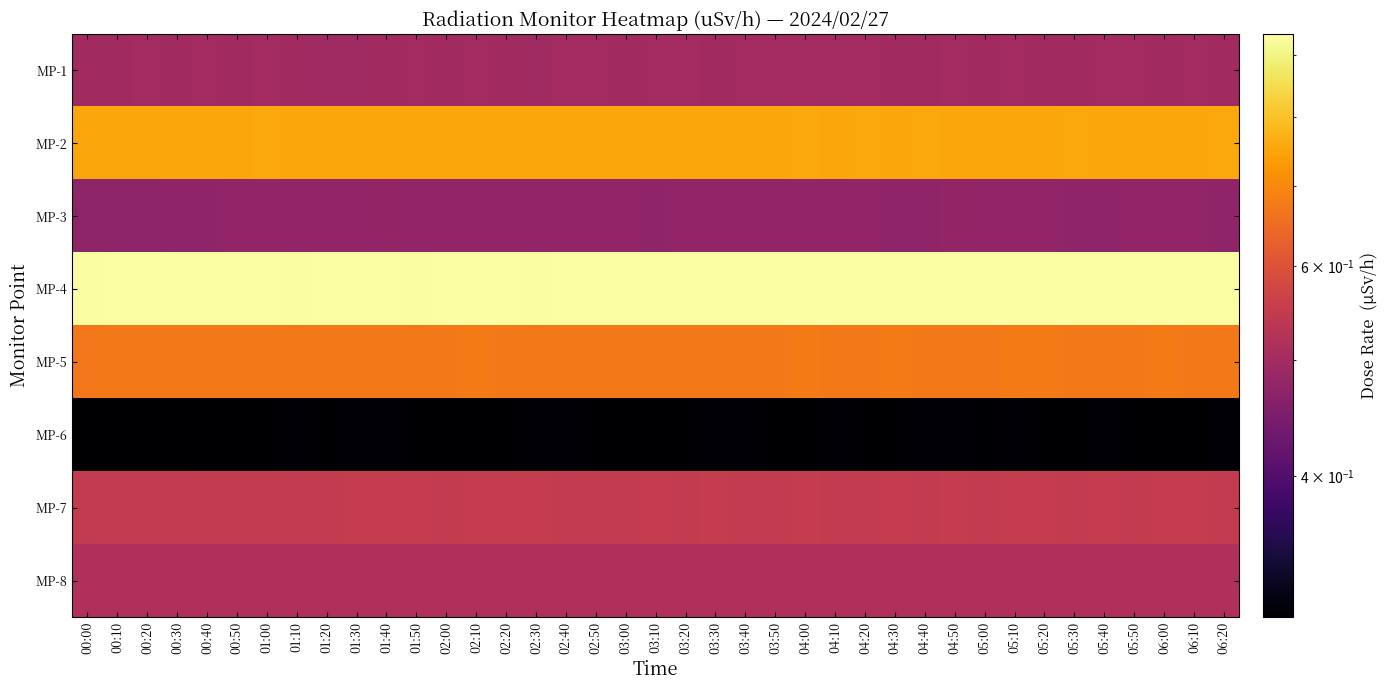

Reading left to right, transcribe all the data shown in this chart.

MP-1: 00:00=0.5	00:10=0.5	00:20=0.5	00:30=0.5	00:40=0.5	00:50=0.5	01:00=0.5	01:10=0.5	01:20=0.5	01:30=0.5	01:40=0.5	01:50=0.5	02:00=0.5	02:10=0.5	02:20=0.5	02:30=0.5	02:40=0.5	02:50=0.5	03:00=0.5	03:10=0.5	03:20=0.5	03:30=0.5	03:40=0.5	03:50=0.5	04:00=0.5	04:10=0.5	04:20=0.5	04:30=0.5	04:40=0.5	04:50=0.5	05:00=0.5	05:10=0.5	05:20=0.5	05:30=0.5	05:40=0.5	05:50=0.5	06:00=0.5	06:10=0.5	06:20=0.5
MP-2: 00:00=0.8	00:10=0.8	00:20=0.8	00:30=0.8	00:40=0.8	00:50=0.8	01:00=0.8	01:10=0.8	01:20=0.8	01:30=0.8	01:40=0.8	01:50=0.8	02:00=0.8	02:10=0.8	02:20=0.8	02:30=0.8	02:40=0.8	02:50=0.8	03:00=0.8	03:10=0.8	03:20=0.8	03:30=0.8	03:40=0.8	03:50=0.8	04:00=0.8	04:10=0.8	04:20=0.8	04:30=0.8	04:40=0.8	04:50=0.8	05:00=0.8	05:10=0.8	05:20=0.8	05:30=0.8	05:40=0.8	05:50=0.8	06:00=0.8	06:10=0.8	06:20=0.8
MP-3: 00:00=0.5	00:10=0.5	00:20=0.5	00:30=0.5	00:40=0.5	00:50=0.5	01:00=0.5	01:10=0.5	01:20=0.5	01:30=0.5	01:40=0.5	01:50=0.5	02:00=0.5	02:10=0.5	02:20=0.5	02:30=0.5	02:40=0.5	02:50=0.5	03:00=0.5	03:10=0.5	03:20=0.5	03:30=0.5	03:40=0.5	03:50=0.5	04:00=0.5	04:10=0.5	04:20=0.5	04:30=0.5	04:40=0.5	04:50=0.5	05:00=0.5	05:10=0.5	05:20=0.5	05:30=0.5	05:40=0.5	05:50=0.5	06:00=0.5	06:10=0.5	06:20=0.5
MP-4: 00:00=0.9	00:10=0.9	00:20=0.9	00:30=0.9	00:40=0.9	00:50=0.9	01:00=0.9	01:10=0.9	01:20=0.9	01:30=0.9	01:40=0.9	01:50=0.9	02:00=0.9	02:10=0.9	02:20=0.9	02:30=0.9	02:40=0.9	02:50=0.9	03:00=0.9	03:10=0.9	03:20=0.9	03:30=0.9	03:40=0.9	03:50=0.9	04:00=0.9	04:10=0.9	04:20=0.9	04:30=0.9	04:40=0.9	04:50=0.9	05:00=0.9	05:10=0.9	05:20=0.9	05:30=0.9	05:40=0.9	05:50=0.9	06:00=0.9	06:10=0.9	06:20=0.9
MP-5: 00:00=0.7	00:10=0.7	00:20=0.7	00:30=0.7	00:40=0.7	00:50=0.7	01:00=0.7	01:10=0.7	01:20=0.7	01:30=0.7	01:40=0.7	01:50=0.7	02:00=0.7	02:10=0.7	02:20=0.7	02:30=0.7	02:40=0.7	02:50=0.7	03:00=0.7	03:10=0.7	03:20=0.7	03:30=0.7	03:40=0.7	03:50=0.7	04:00=0.7	04:10=0.7	04:20=0.7	04:30=0.7	04:40=0.7	04:50=0.7	05:00=0.7	05:10=0.7	05:20=0.7	05:30=0.7	05:40=0.7	05:50=0.7	06:00=0.7	06:10=0.7	06:20=0.7
MP-6: 00:00=0.3	00:10=0.3	00:20=0.3	00:30=0.3	00:40=0.3	00:50=0.3	01:00=0.3	01:10=0.3	01:20=0.3	01:30=0.3	01:40=0.3	01:50=0.3	02:00=0.3	02:10=0.3	02:20=0.3	02:30=0.3	02:40=0.3	02:50=0.3	03:00=0.3	03:10=0.3	03:20=0.3	03:30=0.3	03:40=0.3	03:50=0.3	04:00=0.3	04:10=0.3	04:20=0.3	04:30=0.3	04:40=0.3	04:50=0.3	05:00=0.3	05:10=0.3	05:20=0.3	05:30=0.3	05:40=0.3	05:50=0.3	06:00=0.3	06:10=0.3	06:20=0.3
MP-7: 00:00=0.5	00:10=0.5	00:20=0.5	00:30=0.5	00:40=0.5	00:50=0.5	01:00=0.5	01:10=0.5	01:20=0.5	01:30=0.6	01:40=0.6	01:50=0.6	02:00=0.5	02:10=0.6	02:20=0.6	02:30=0.6	02:40=0.5	02:50=0.5	03:00=0.5	03:10=0.6	03:20=0.5	03:30=0.6	03:40=0.5	03:50=0.5	04:00=0.6	04:10=0.5	04:20=0.5	04:30=0.6	04:40=0.5	04:50=0.6	05:00=0.5	05:10=0.6	05:20=0.6	05:30=0.5	05:40=0.6	05:50=0.5	06:00=0.6	06:10=0.6	06:20=0.5
MP-8: 00:00=0.5	00:10=0.5	00:20=0.5	00:30=0.5	00:40=0.5	00:50=0.5	01:00=0.5	01:10=0.5	01:20=0.5	01:30=0.5	01:40=0.5	01:50=0.5	02:00=0.5	02:10=0.5	02:20=0.5	02:30=0.5	02:40=0.5	02:50=0.5	03:00=0.5	03:10=0.5	03:20=0.5	03:30=0.5	03:40=0.5	03:50=0.5	04:00=0.5	04:10=0.5	04:20=0.5	04:30=0.5	04:40=0.5	04:50=0.5	05:00=0.5	05:10=0.5	05:20=0.5	05:30=0.5	05:40=0.5	05:50=0.5	06:00=0.5	06:10=0.5	06:20=0.5